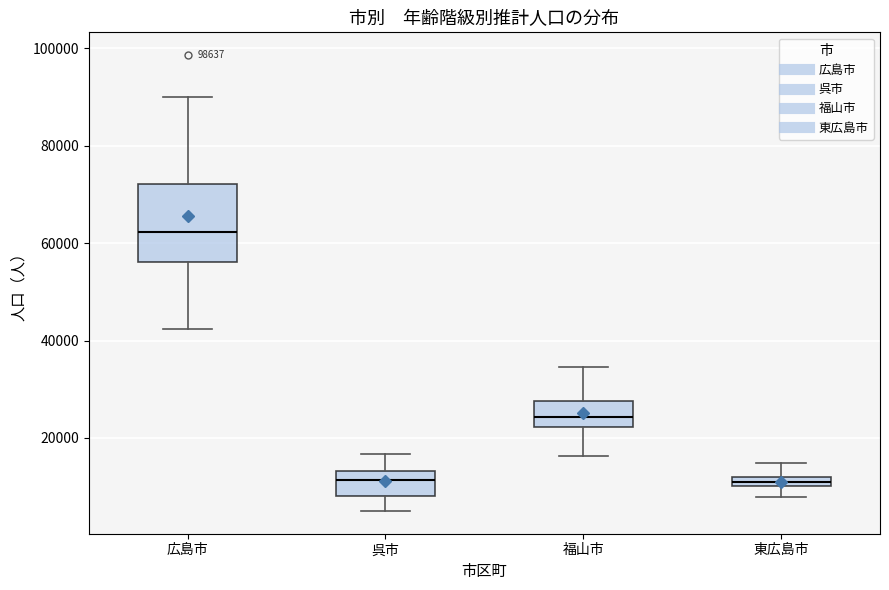

Which box's median line is the highest?

広島市